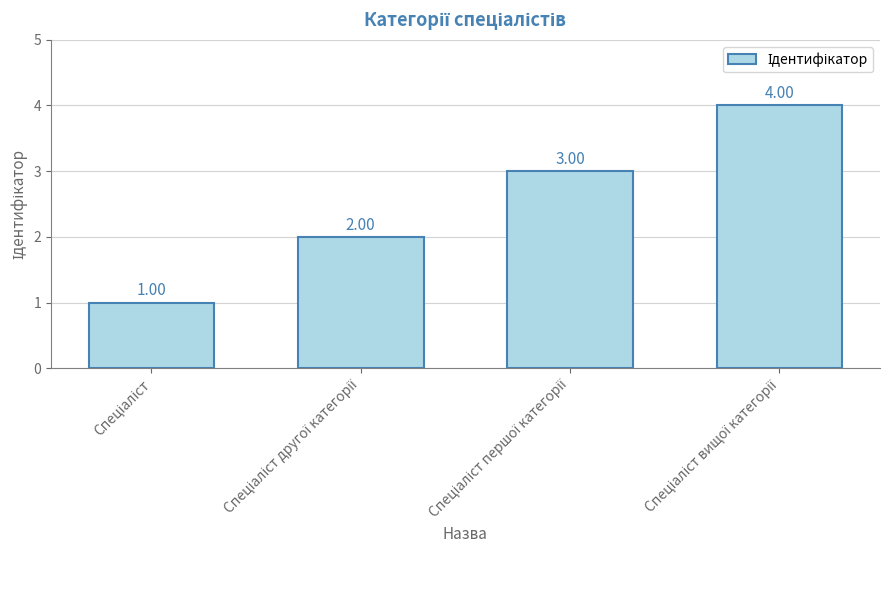

What is the difference between the maximum and minimum values?

3